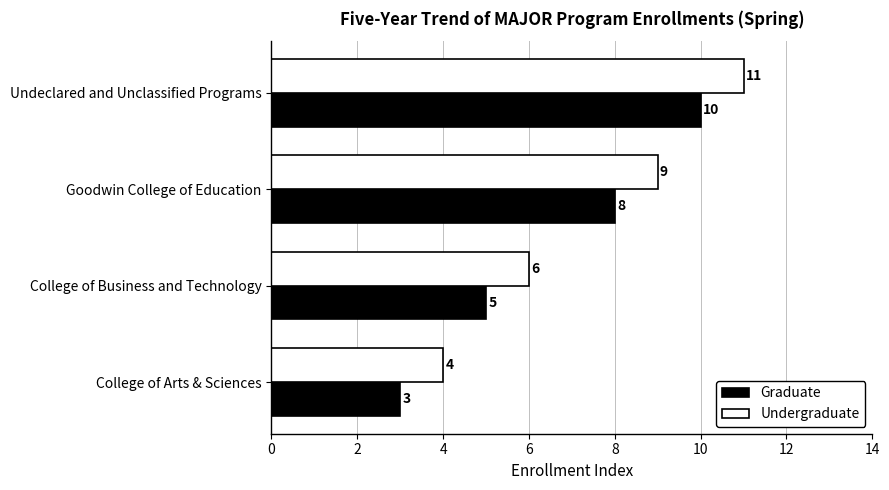

List the series in order of their overall mean, highest first.

Undergraduate, Graduate